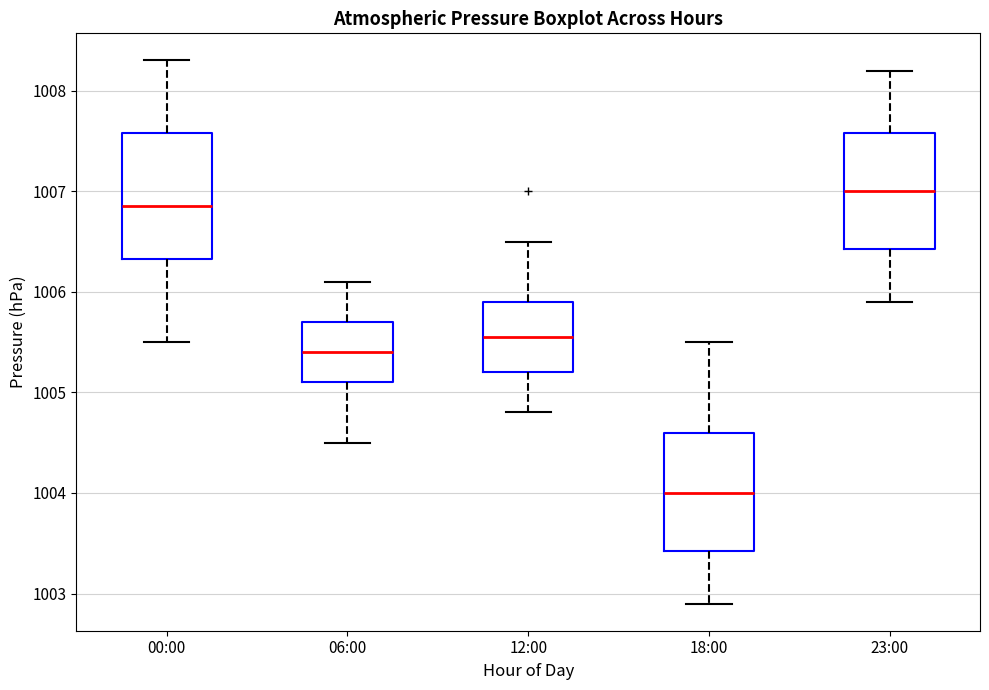

Which box has the lowest median line?

18:00